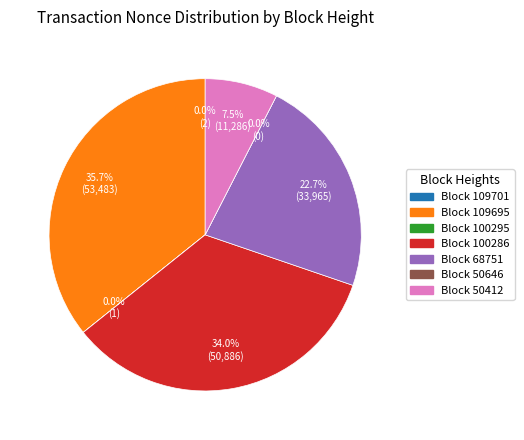

Rank the categories by value from highest to lowest.

109695, 100286, 68751, 50412, 109701, 100295, 50646